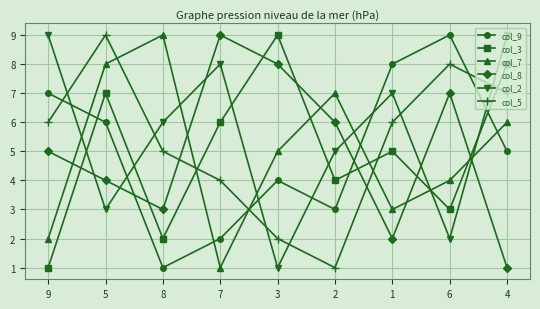

The value of col_9 at 9 is 7. True or false?

True